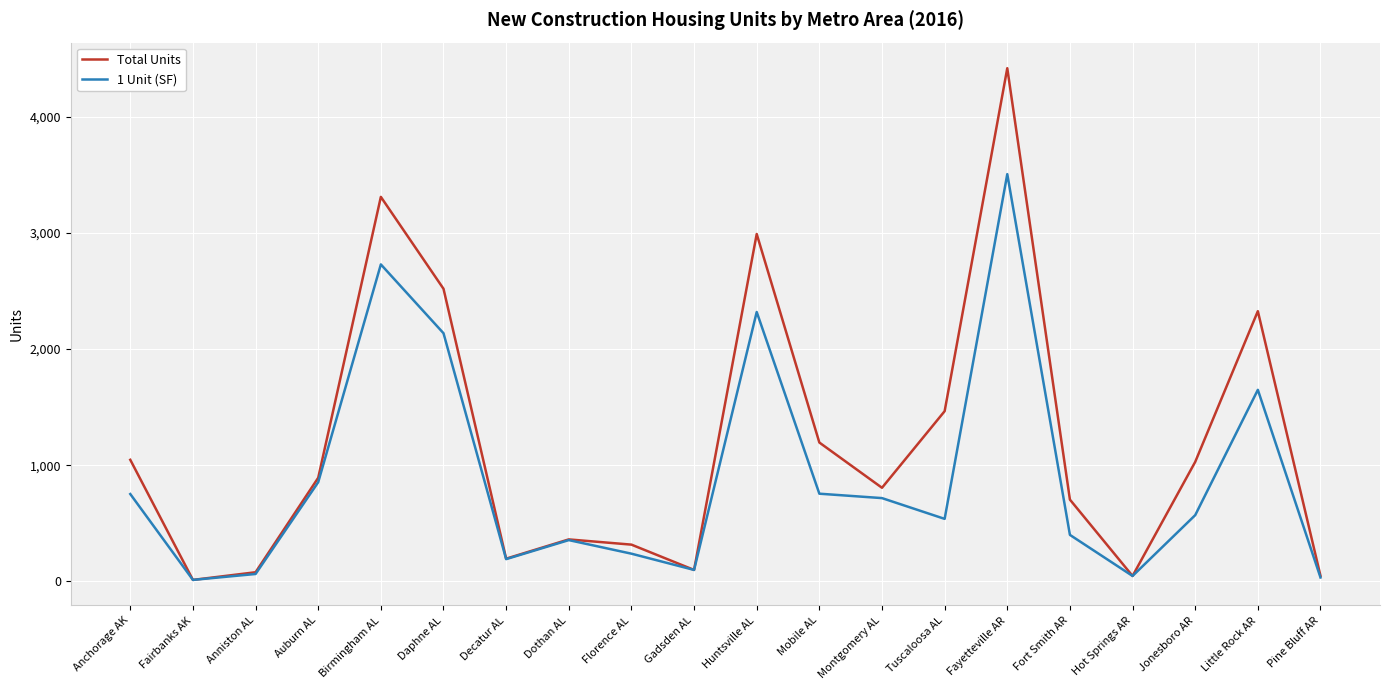

What is the minimum value for 1 Unit (SF)?

11